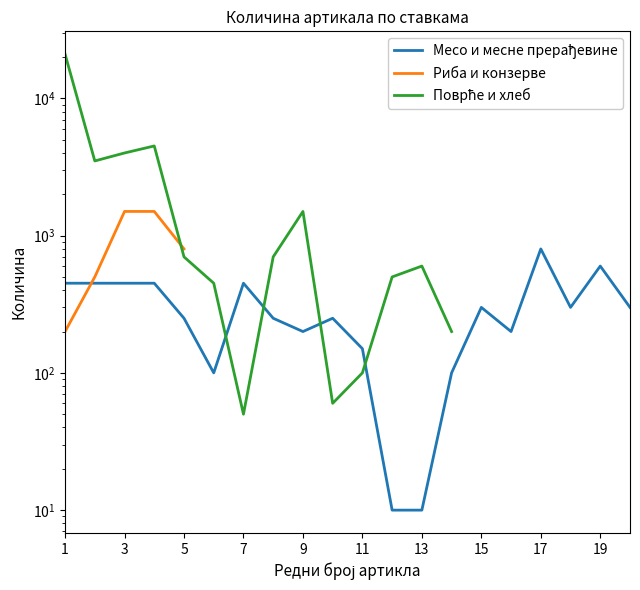

True or false: Поврће и хлеб has more than 2 points higher than both neighbors.

True